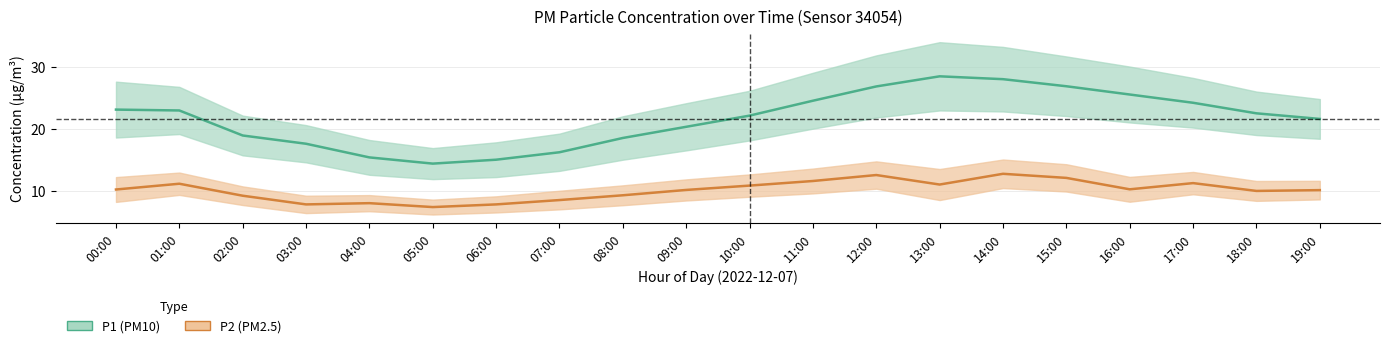

True or false: P1 and P2 cross at least once.

False